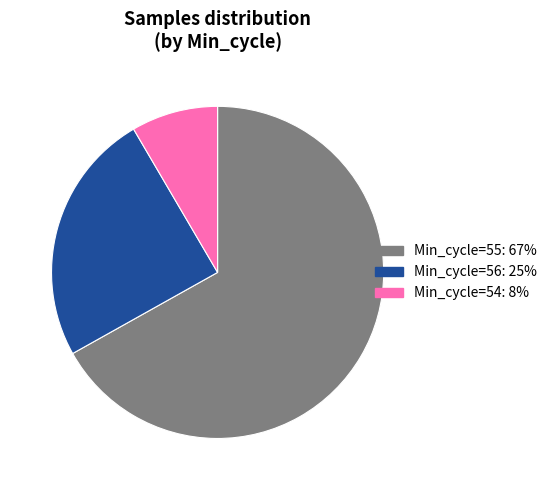

Is there any slice that represents more than half of the pie?

Yes